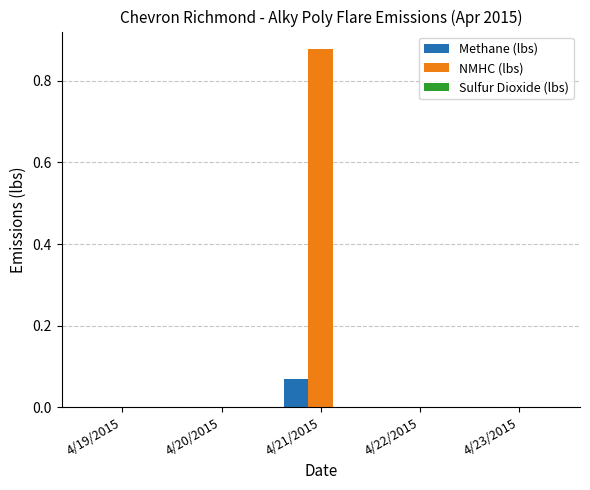

At which category is the sum across all series the highest?

4/21/2015